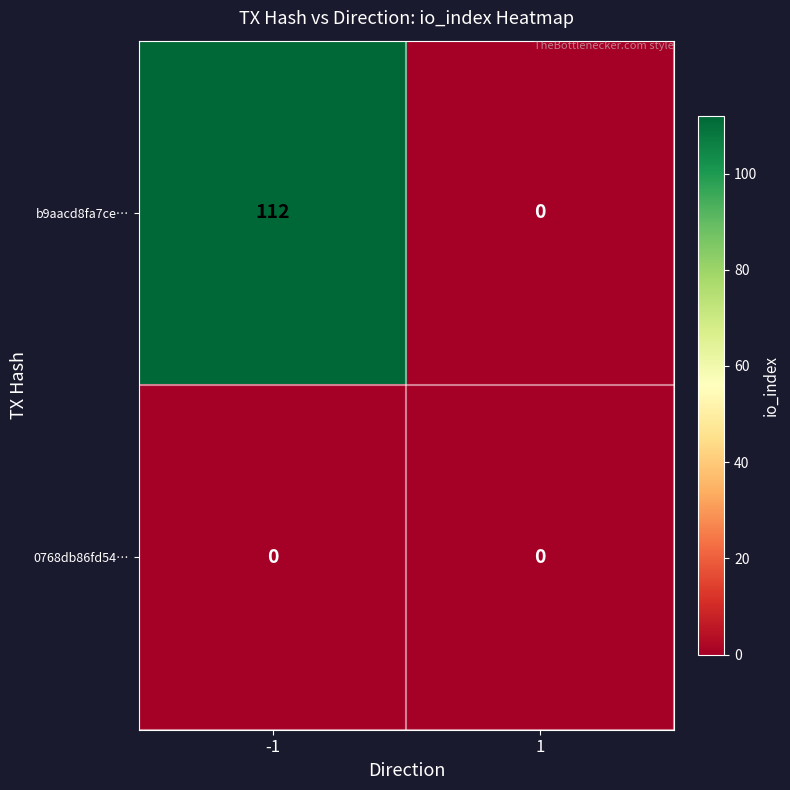

What is the greatest value displayed?

112